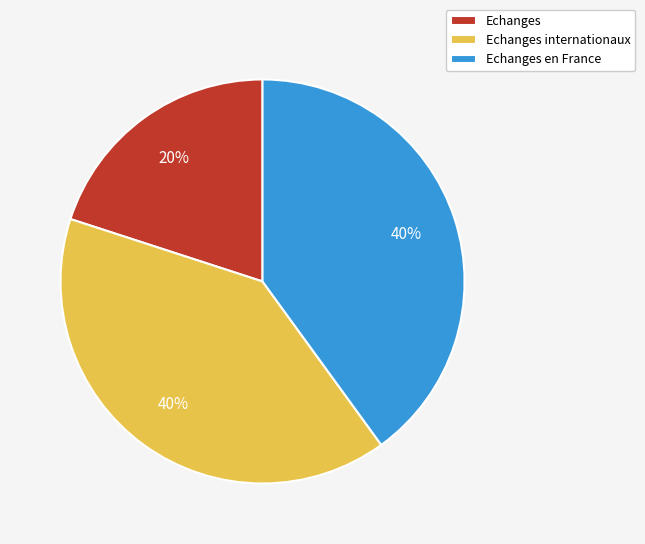

Is Echanges internationaux the majority of the pie?

No